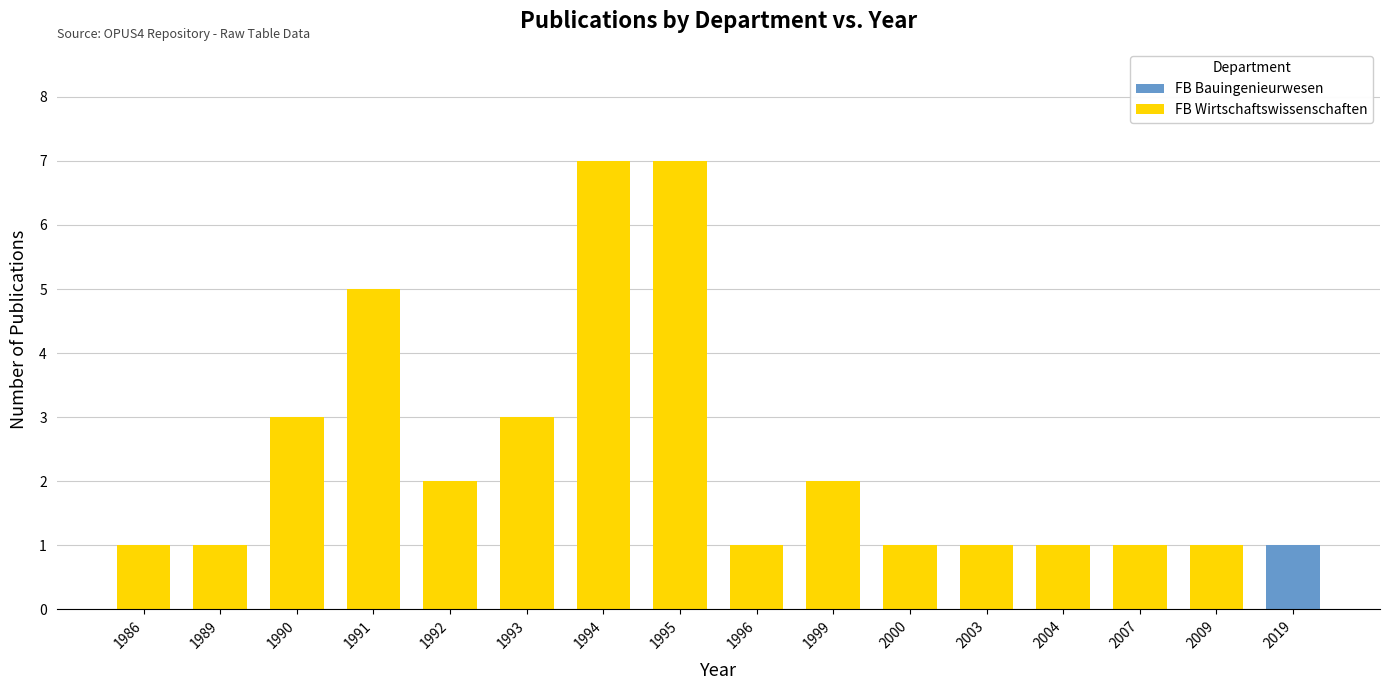

Which category has the highest value in the FB Bauingenieurwesen series?

2019